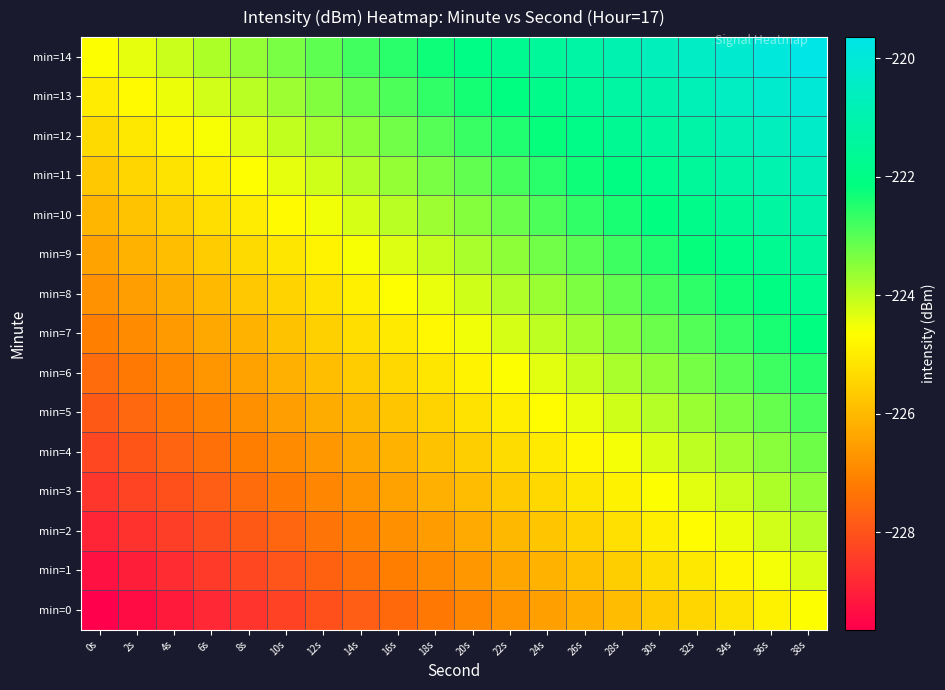

Which has a higher value, 20s or 14s?

20s